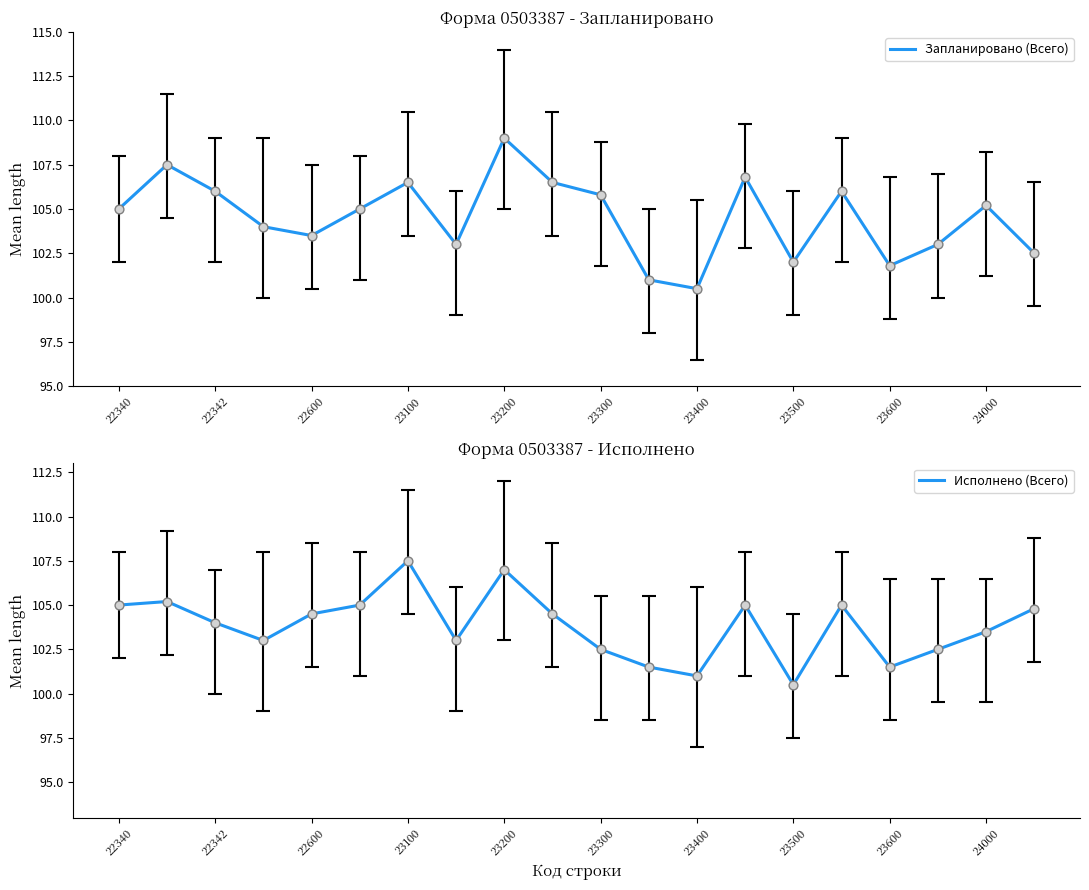

Which series has the largest total across all categories?

Запланировано (Всего)